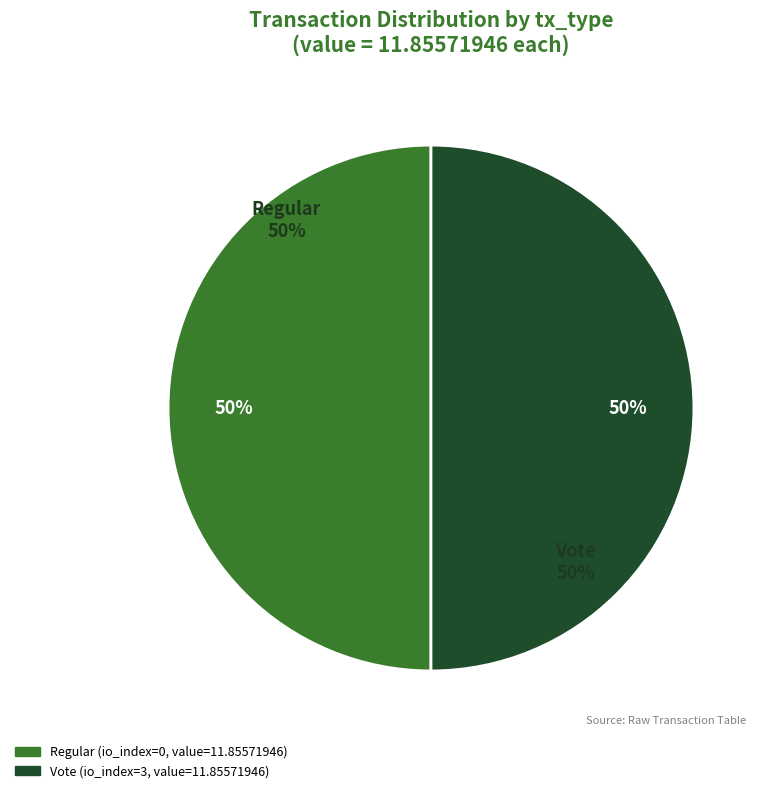

What percentage do Regular (io_index=0) and Vote (io_index=3) together represent?

100.0%